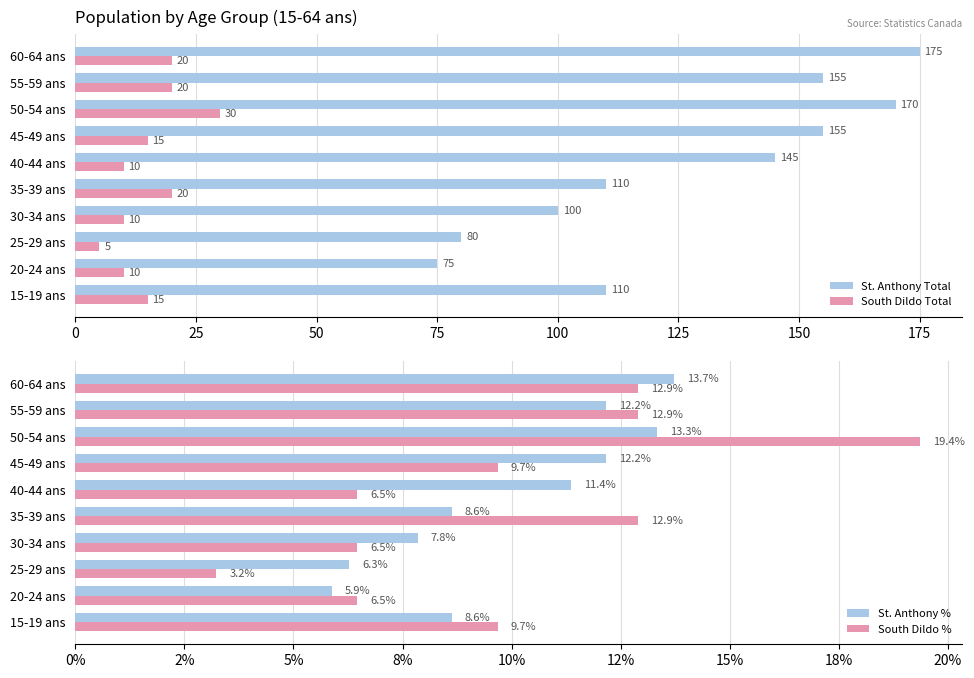

True or false: St. Anthony Total has a value of 46 at 60-64 ans.

False